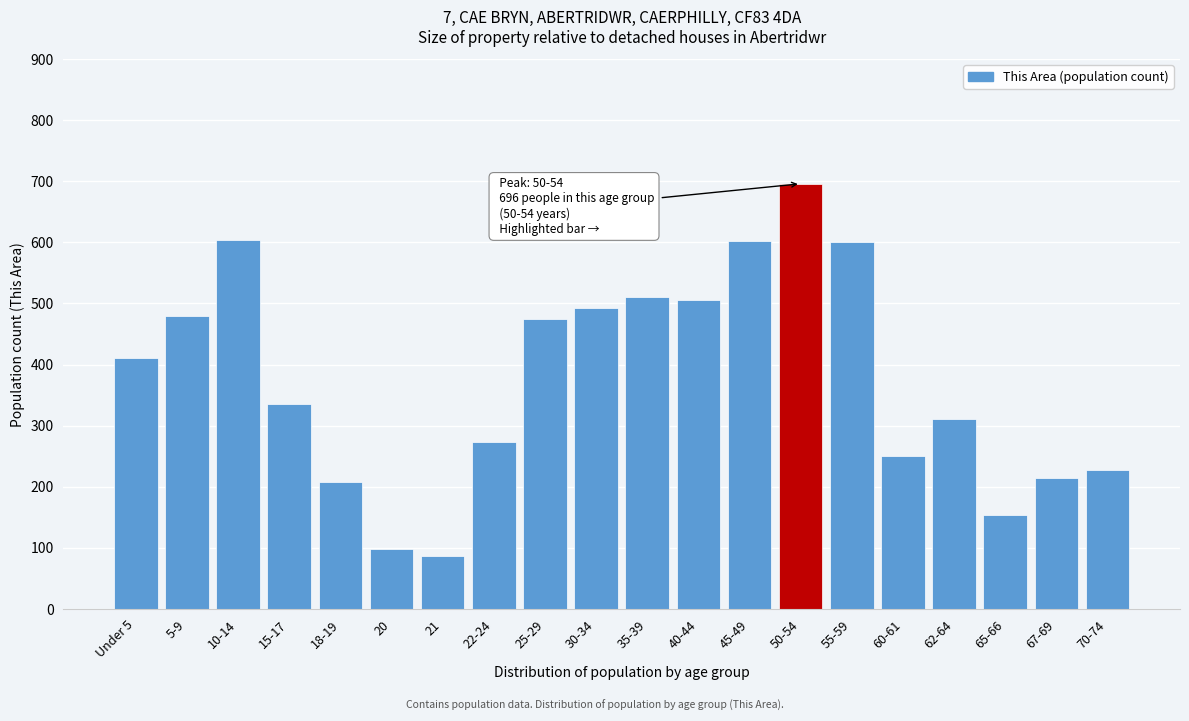

What is the greatest value displayed?

696